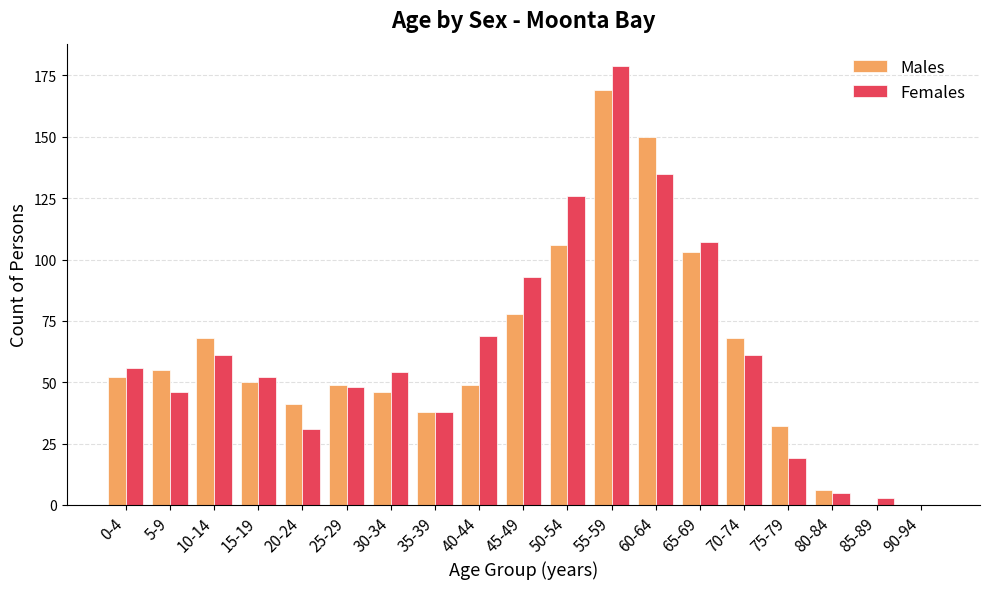

Does the chart contain stacked bars?

No